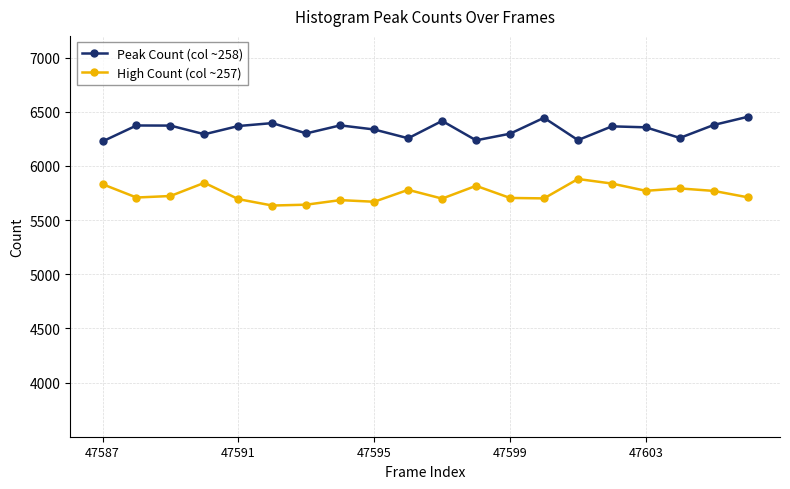

Which series has the largest total across all categories?

Peak Count (col ~258)